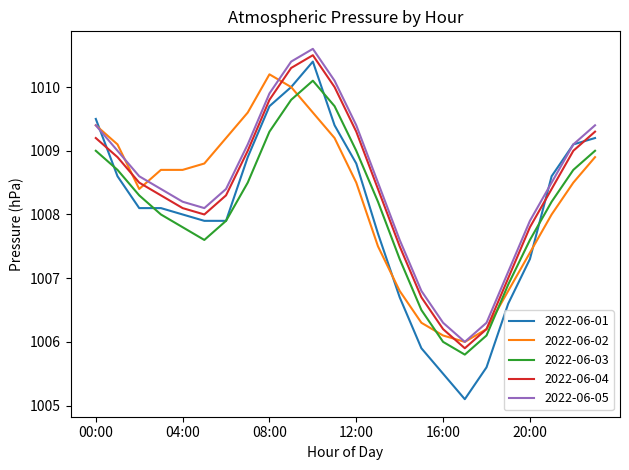

Reading left to right, extract all data points from this chart.

2022-06-01: 1009.5	1008.6	1008.1	1008.1	1008.0	1007.9	1007.9	1008.9	1009.7	1010.0	1010.4	1009.4	1008.8	1007.7	1006.7	1005.9	1005.5	1005.1	1005.6	1006.6	1007.3	1008.6	1009.1	1009.2
2022-06-02: 1009.4	1009.1	1008.4	1008.7	1008.7	1008.8	1009.2	1009.6	1010.2	1010.0	1009.6	1009.2	1008.5	1007.5	1006.8	1006.3	1006.1	1006.0	1006.2	1006.8	1007.4	1008.0	1008.5	1008.9
2022-06-03: 1009.0	1008.7	1008.3	1008.0	1007.8	1007.6	1007.9	1008.5	1009.3	1009.8	1010.1	1009.7	1009.0	1008.2	1007.3	1006.5	1006.0	1005.8	1006.1	1006.9	1007.6	1008.2	1008.7	1009.0
2022-06-04: 1009.2	1008.9	1008.5	1008.3	1008.1	1008.0	1008.3	1009.0	1009.8	1010.3	1010.5	1010.0	1009.3	1008.4	1007.5	1006.7	1006.2	1005.9	1006.2	1007.0	1007.8	1008.4	1009.0	1009.3
2022-06-05: 1009.4	1009.0	1008.6	1008.4	1008.2	1008.1	1008.4	1009.1	1009.9	1010.4	1010.6	1010.1	1009.4	1008.5	1007.6	1006.8	1006.3	1006.0	1006.3	1007.1	1007.9	1008.5	1009.1	1009.4